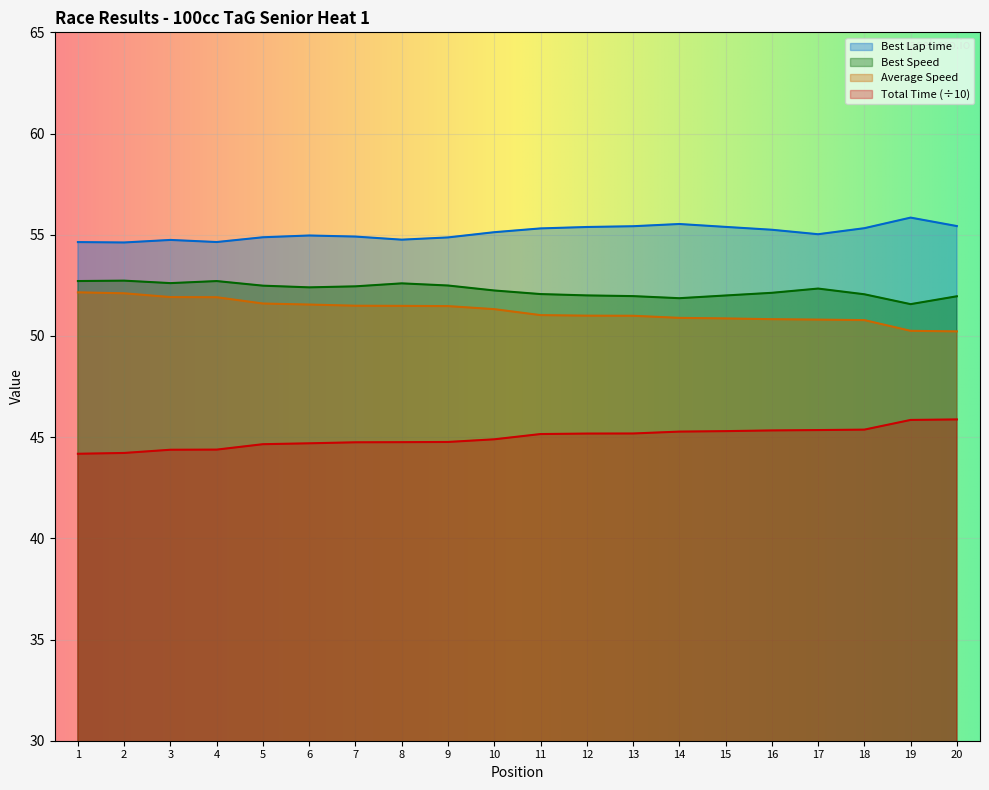

Does the chart display data point markers on the line(s)?

No